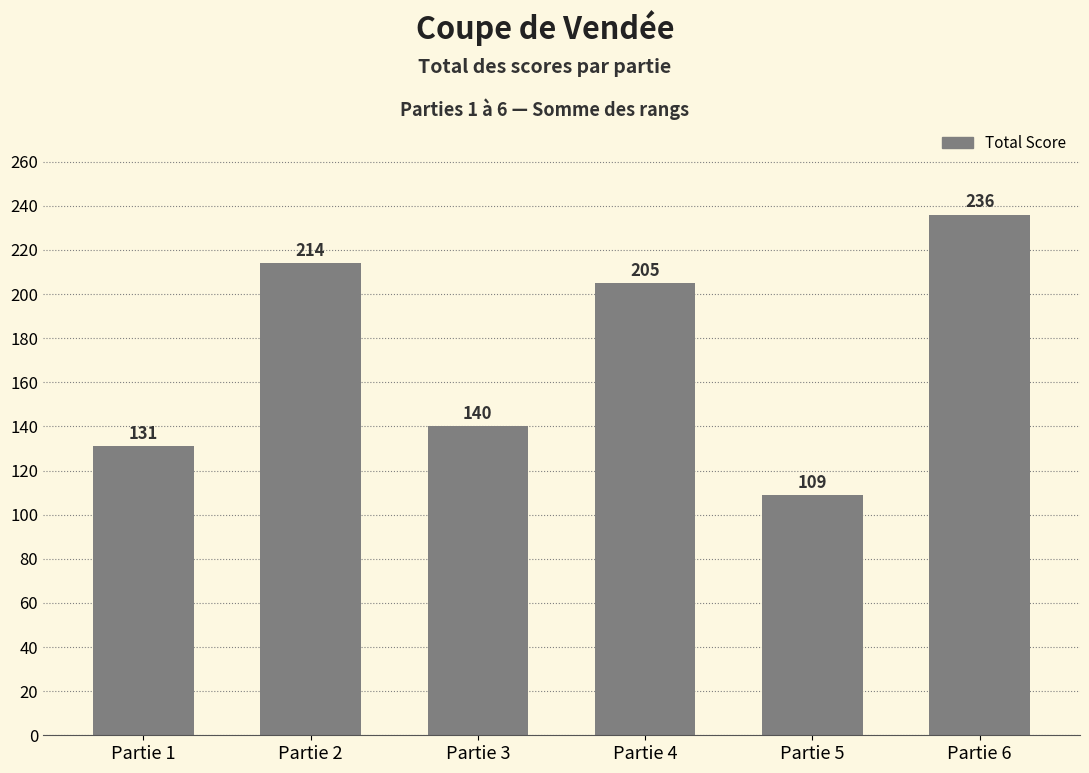

At which label does the data first exceed 205?

Partie 2